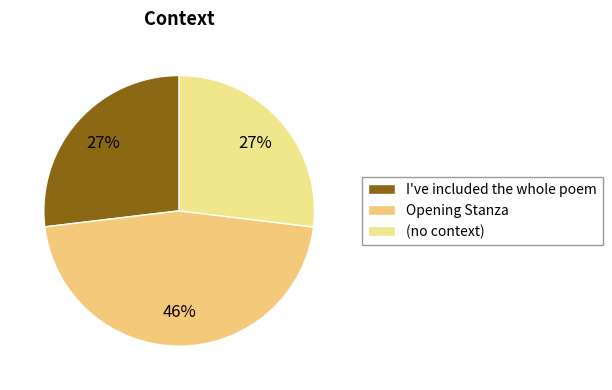

Is there a majority slice in this chart?

No